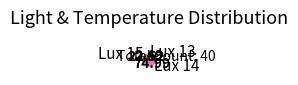

Which category has the biggest portion of the pie?

Lux 14